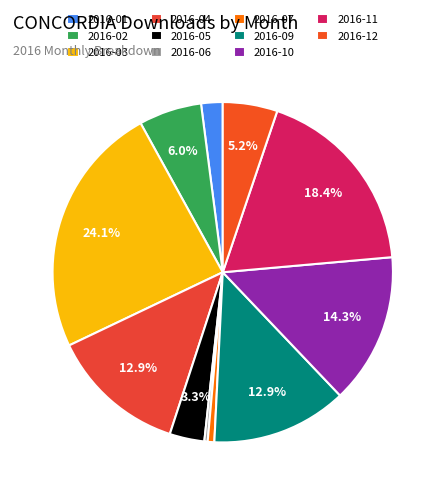

What is the total percentage of 2016-11 and 2016-03?

42.5%